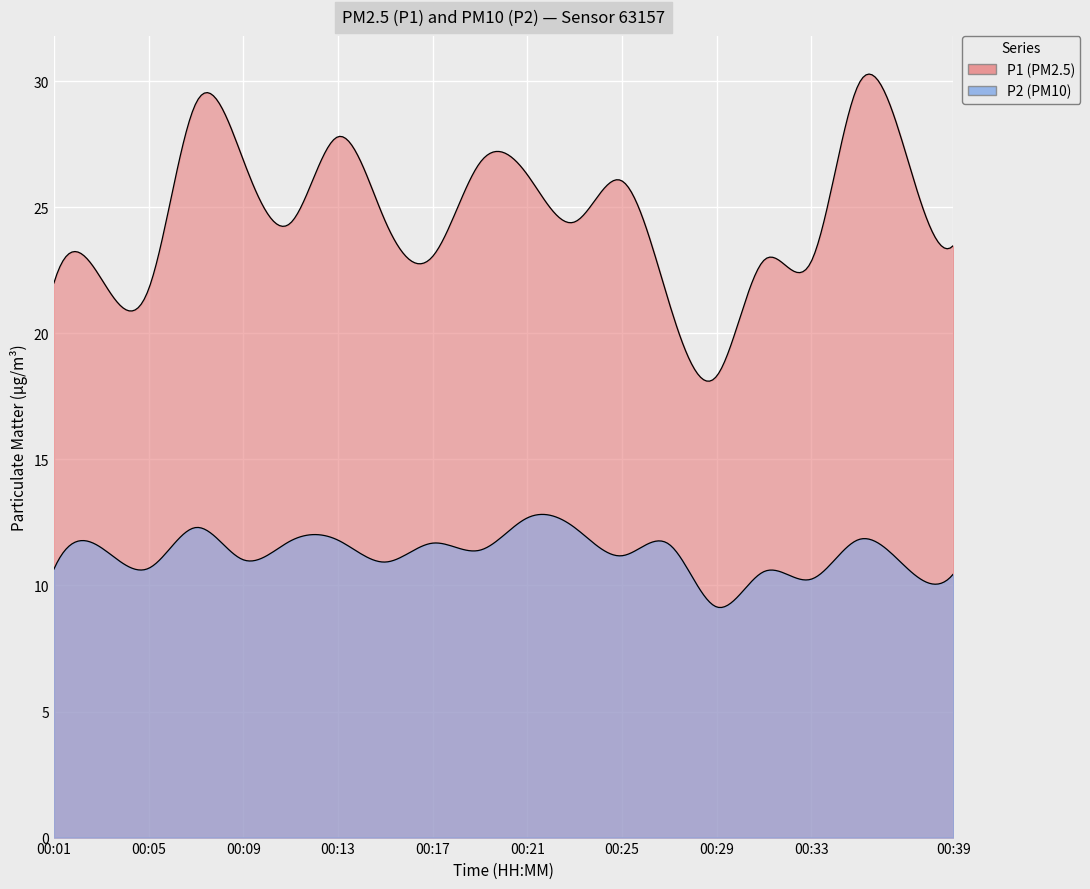

What is the difference between the P2 values at 00:05 and 00:27?

1.0